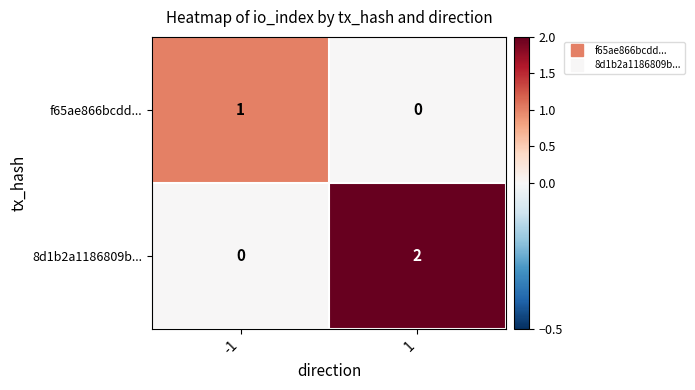

Rank the categories by f65ae866bcdd... value from highest to lowest.

-1, 1